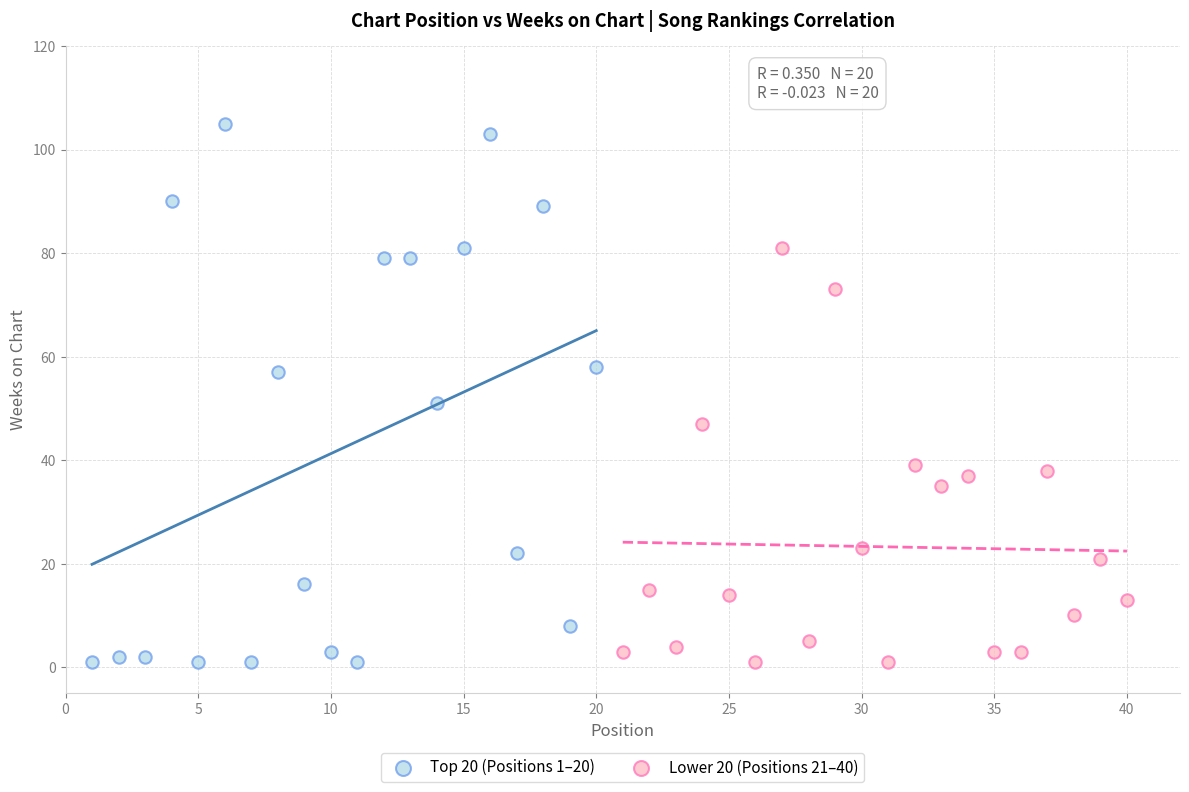

Which series has the largest Y range (max minus min)?

Top 20 (Positions 1–20)